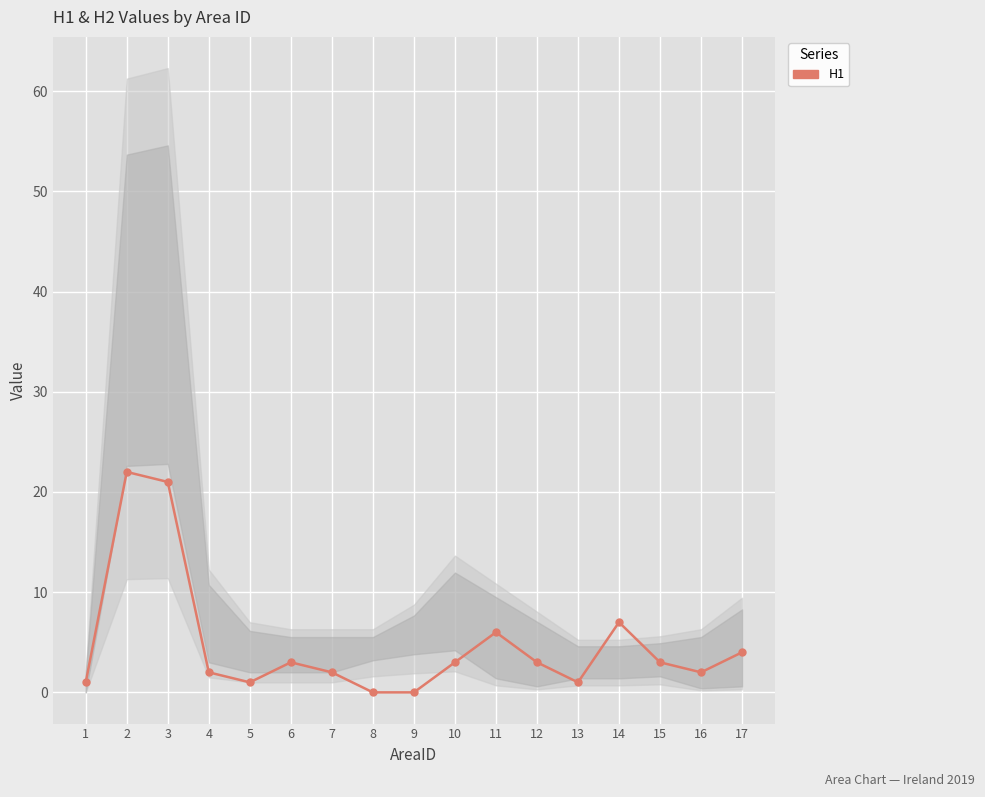

List the labels in order of value, smallest first.

8, 9, 1, 5, 13, 4, 7, 16, 6, 10, 12, 15, 17, 11, 14, 3, 2